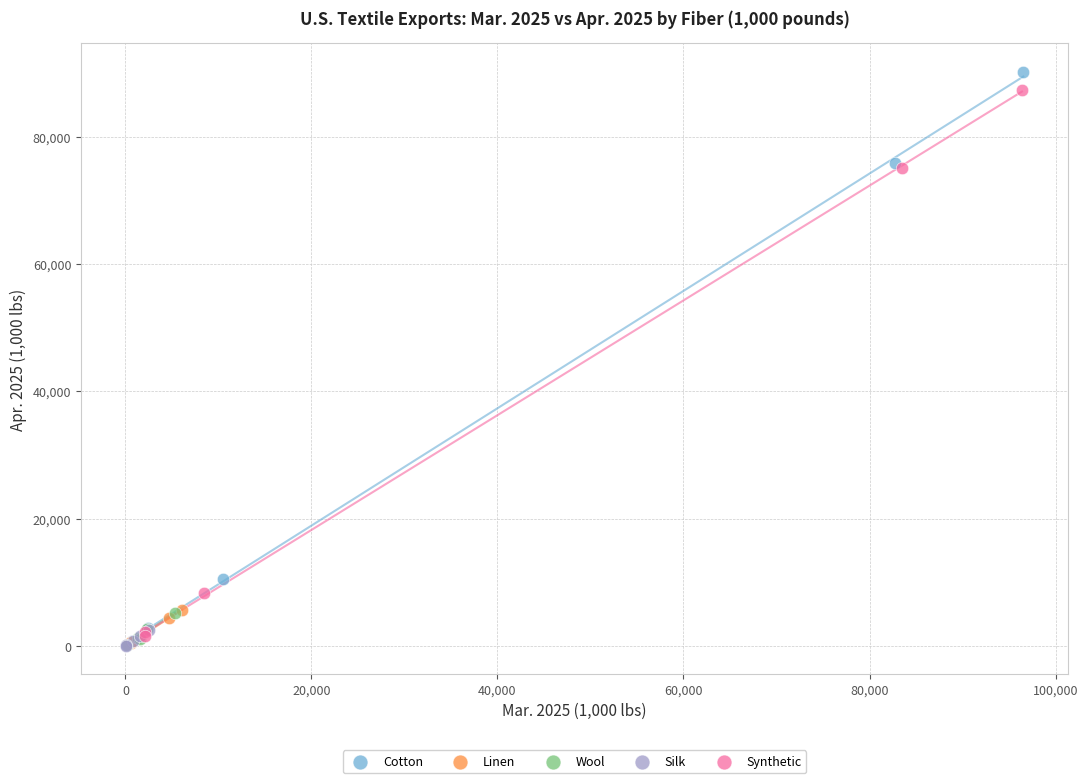

Which series has the widest spread of Y values?

Cotton